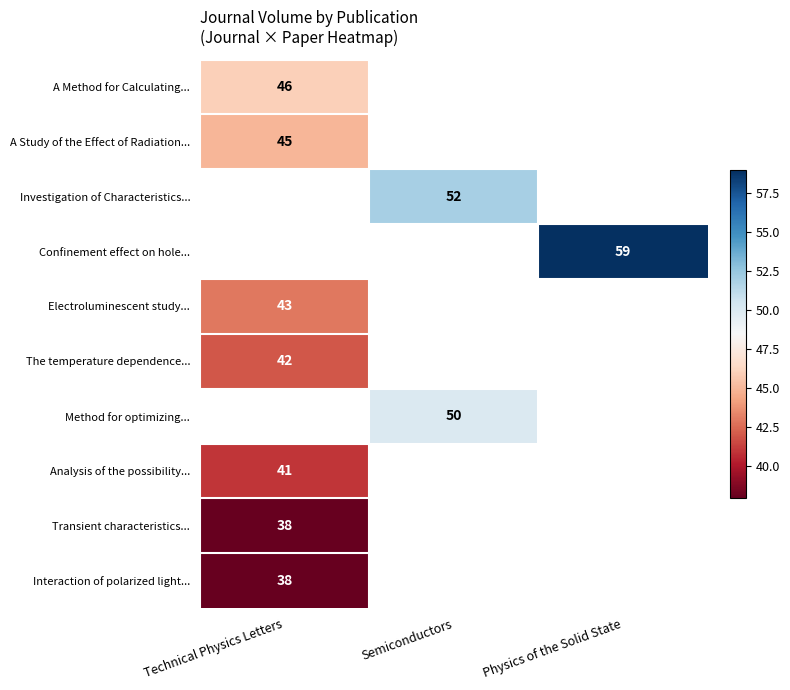

The Transient characteristics... series shows 66 at Technical Physics Letters. True or false?

False